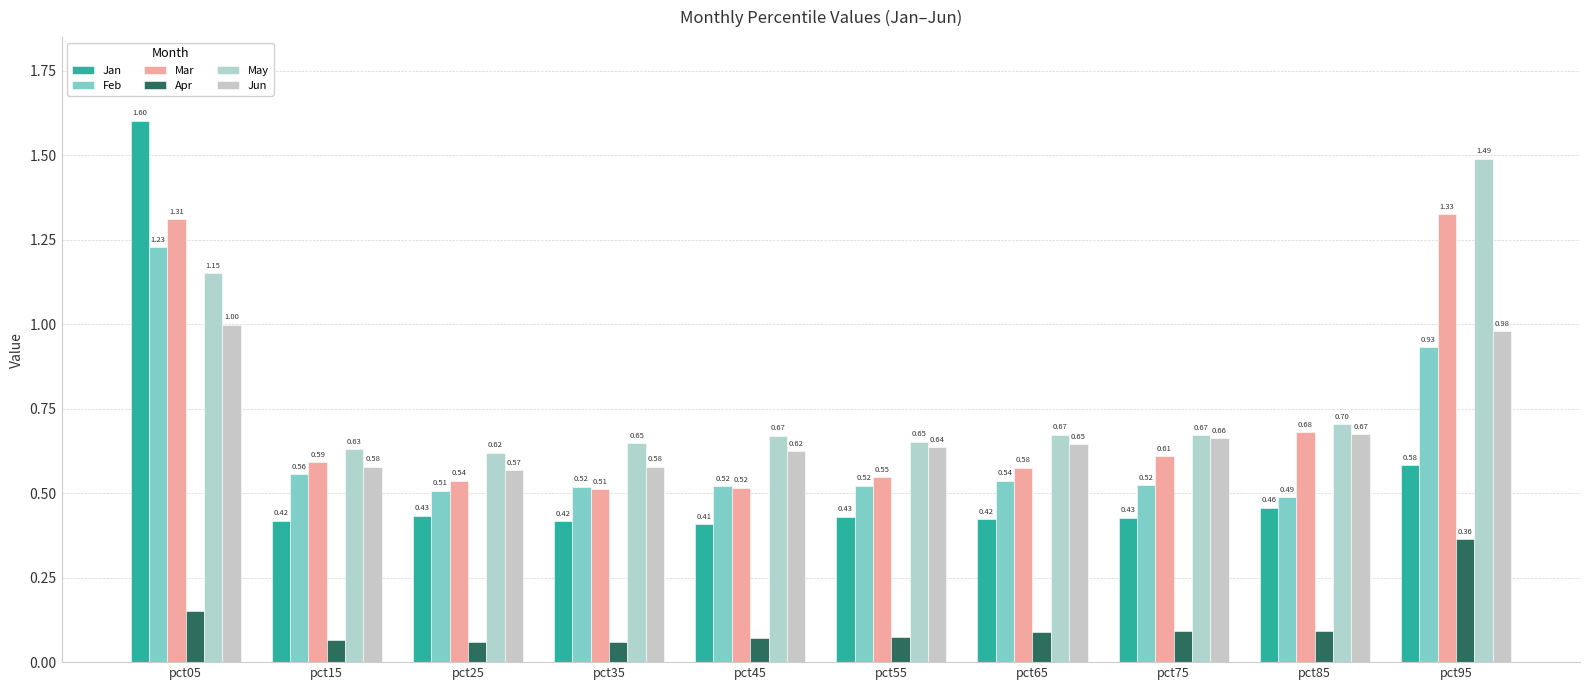

Does the chart contain stacked bars?

No